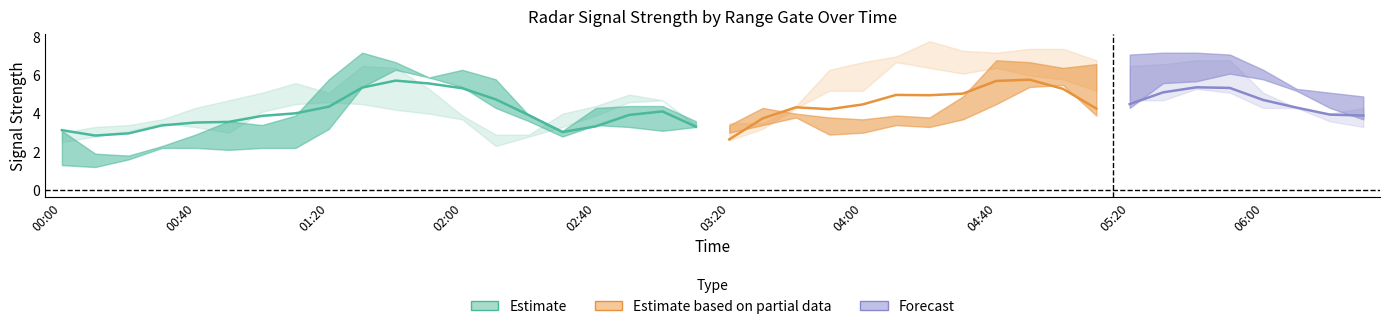

How many lines are shown in the chart?

6